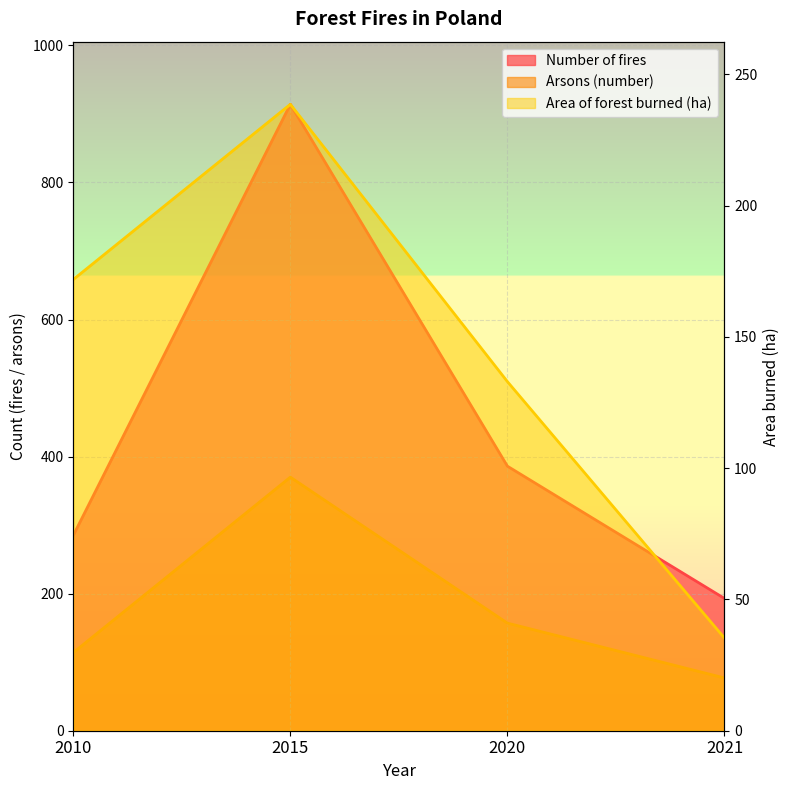

At which category is the sum across all series the highest?

2015